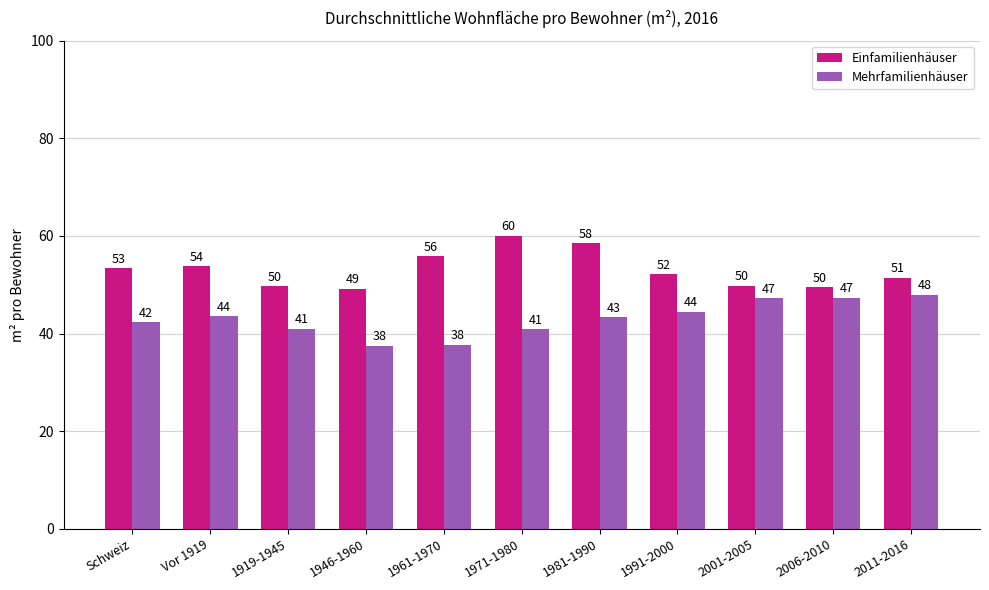

What is the value of the Einfamilienhäuser bar at the 10th from the left?

49.5